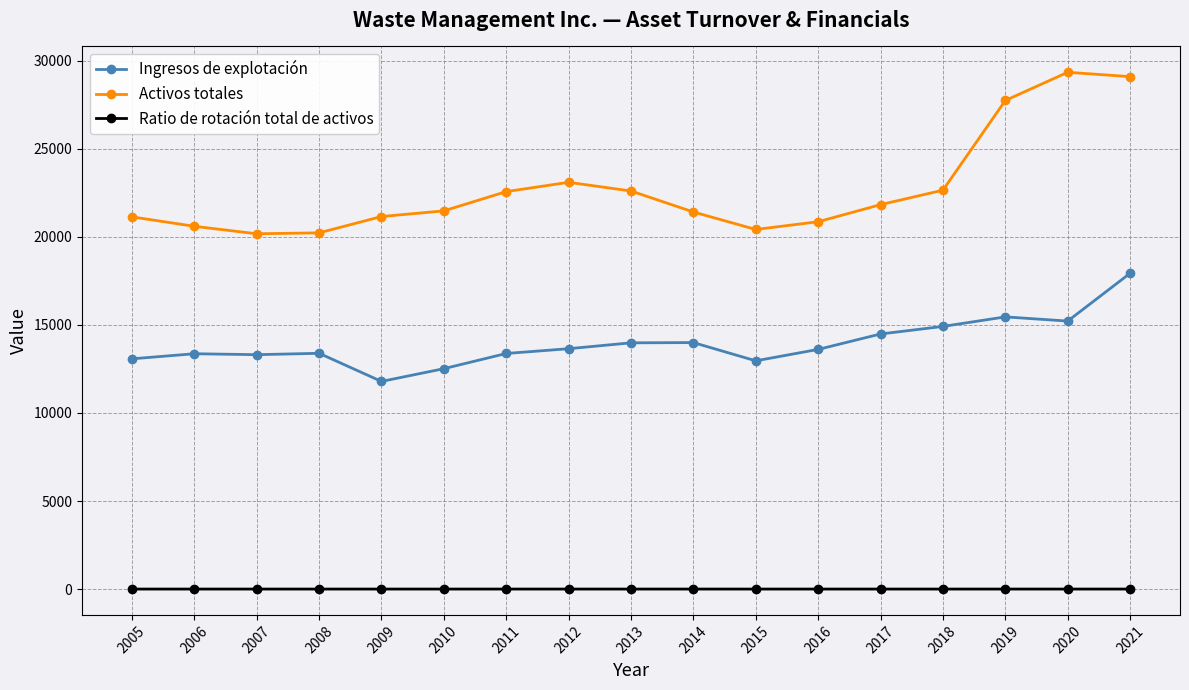

What is the value of the Ratio de rotación total de activos point at the 8th from the left?

0.6